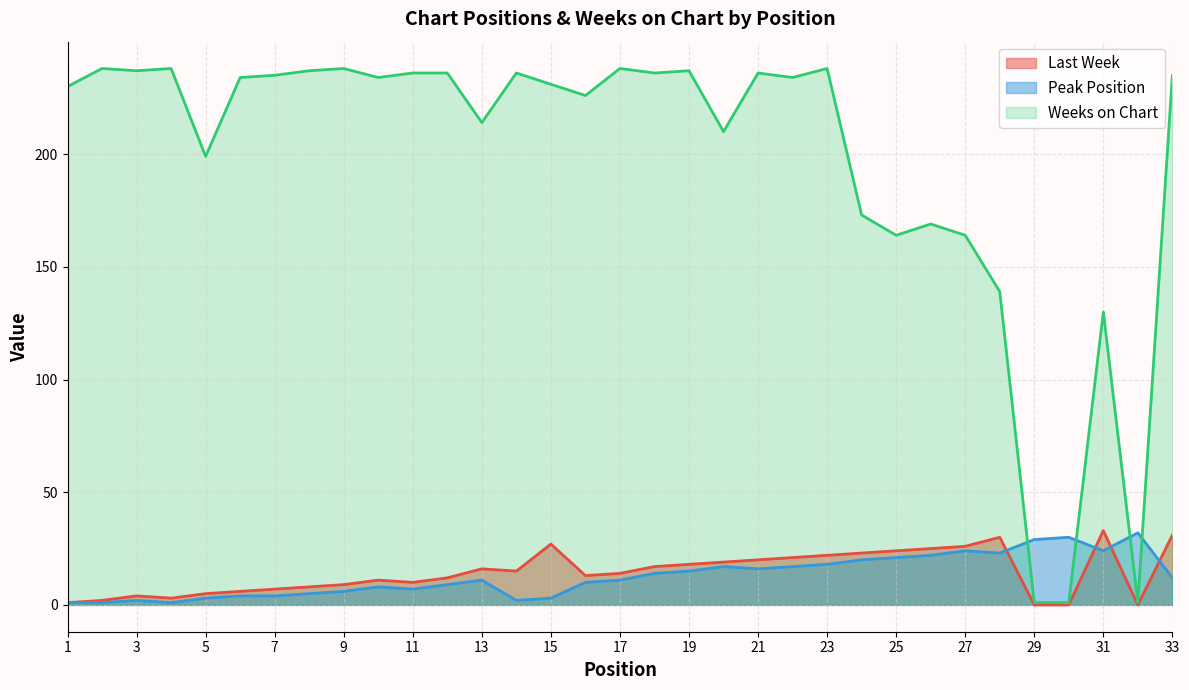

What is the difference between the second highest and minimum values in the Last Week series?

31